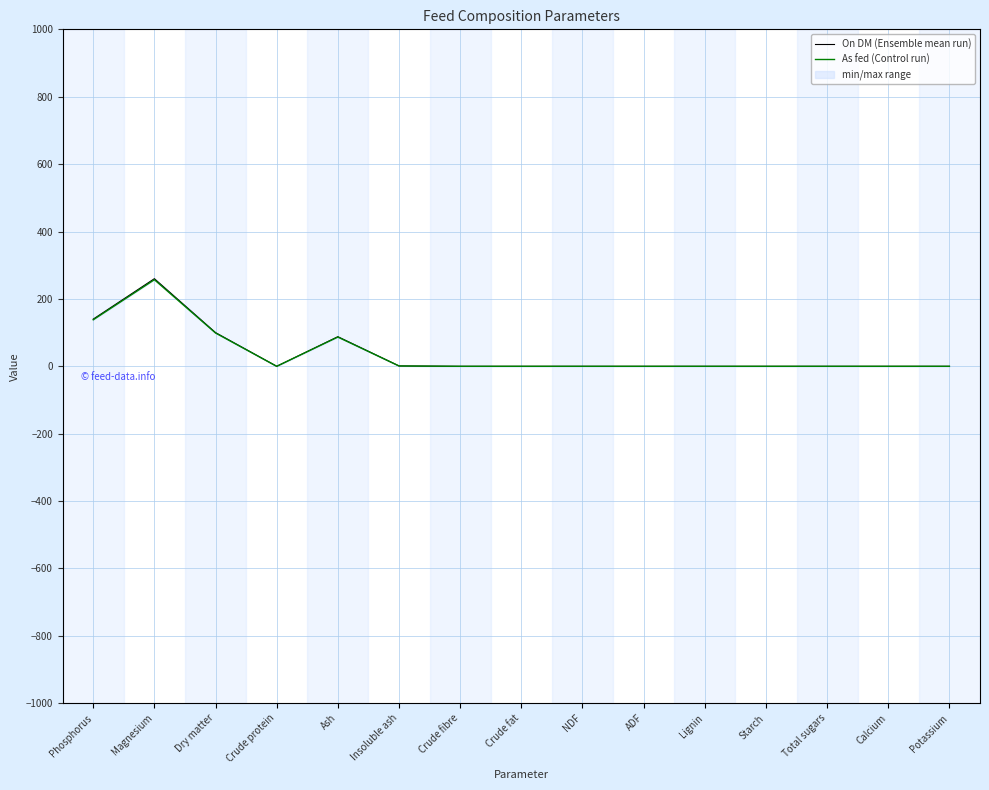

Where is the first local maximum for On DM (Ensemble mean run)?

Magnesium